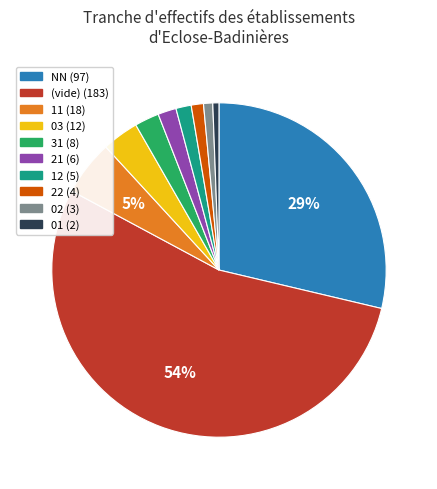

To the nearest percent, what is the average slice percentage?

10%